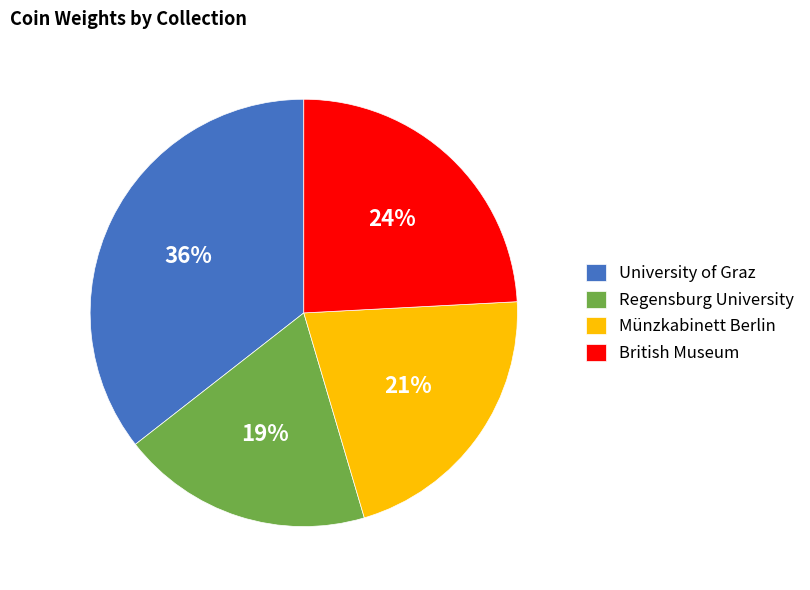

Rank the categories by value from lowest to highest.

Regensburg University, Münzkabinett Berlin, British Museum, University of Graz